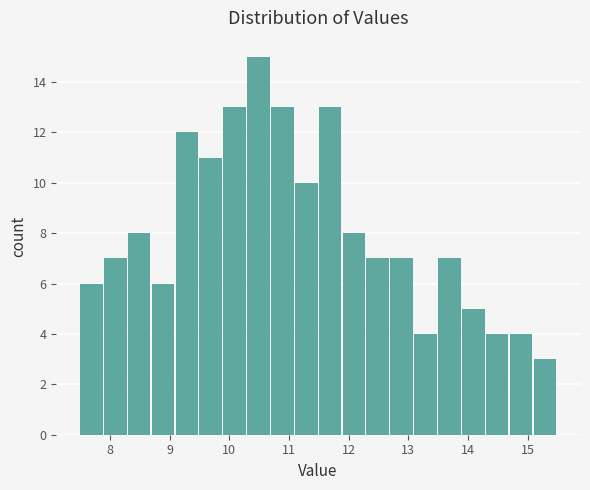

Reading left to right, transcribe this chart: for each bar, give the range it covers on the x-axis and its height. The values are not printed on the chart, so give them approximately, as read against the axis.

7.5 to 7.9: 6
7.9 to 8.3: 7
8.3 to 8.7: 8
8.7 to 9.1: 6
9.1 to 9.5: 12
9.5 to 9.9: 11
9.9 to 10.3: 13
10.3 to 10.7: 15
10.7 to 11.1: 13
11.1 to 11.5: 10
11.5 to 11.9: 13
11.9 to 12.3: 8
12.3 to 12.7: 7
12.7 to 13.1: 7
13.1 to 13.5: 4
13.5 to 13.9: 7
13.9 to 14.3: 5
14.3 to 14.7: 4
14.7 to 15.1: 4
15.1 to 15.5: 3